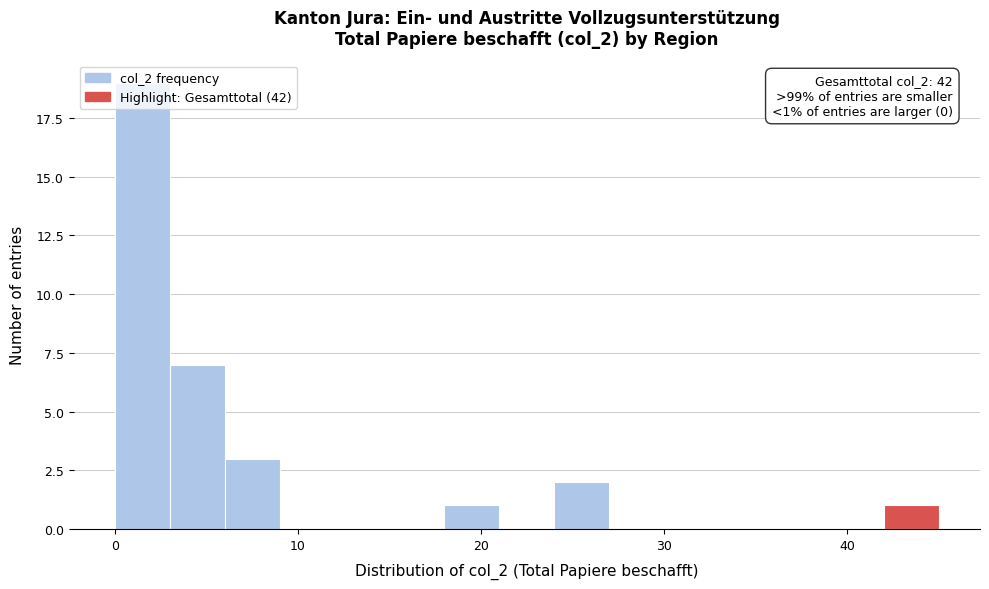

Around what value on the x-axis is the tallest bar? Give the approximate position of its centre, as read against the axis.

2